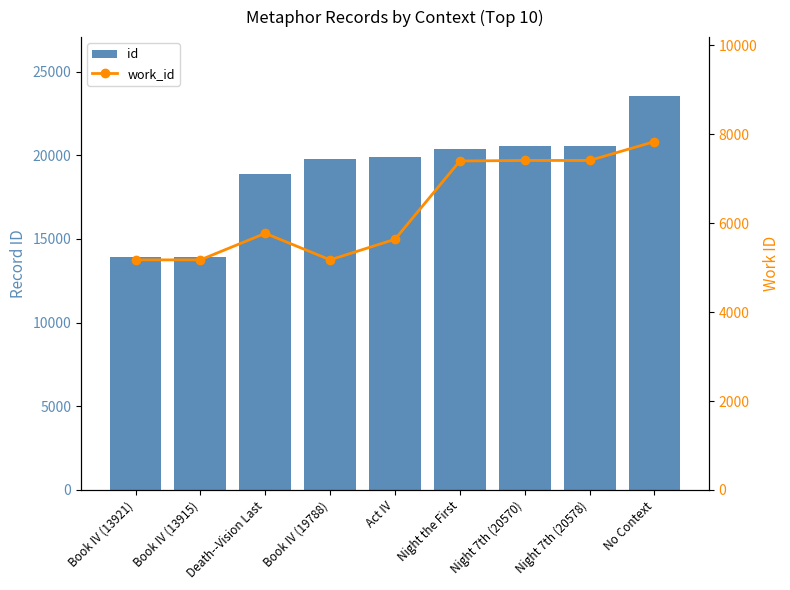

Which series has the largest range (max minus min)?

id